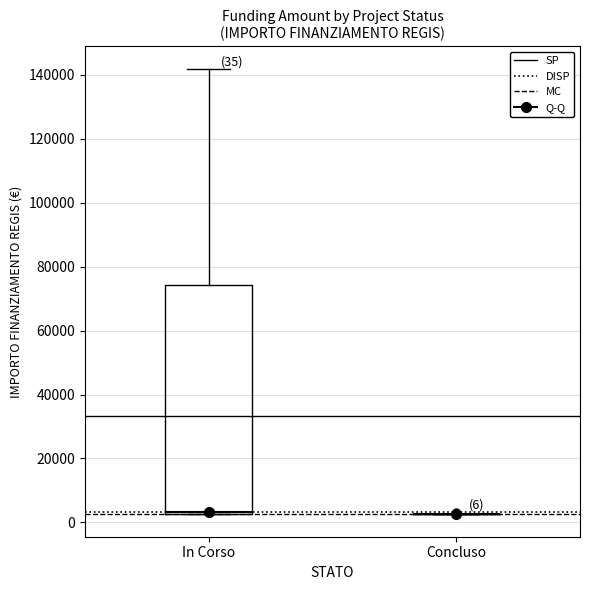

Which box is the tallest, from its lower edge to its upper edge?

In Corso